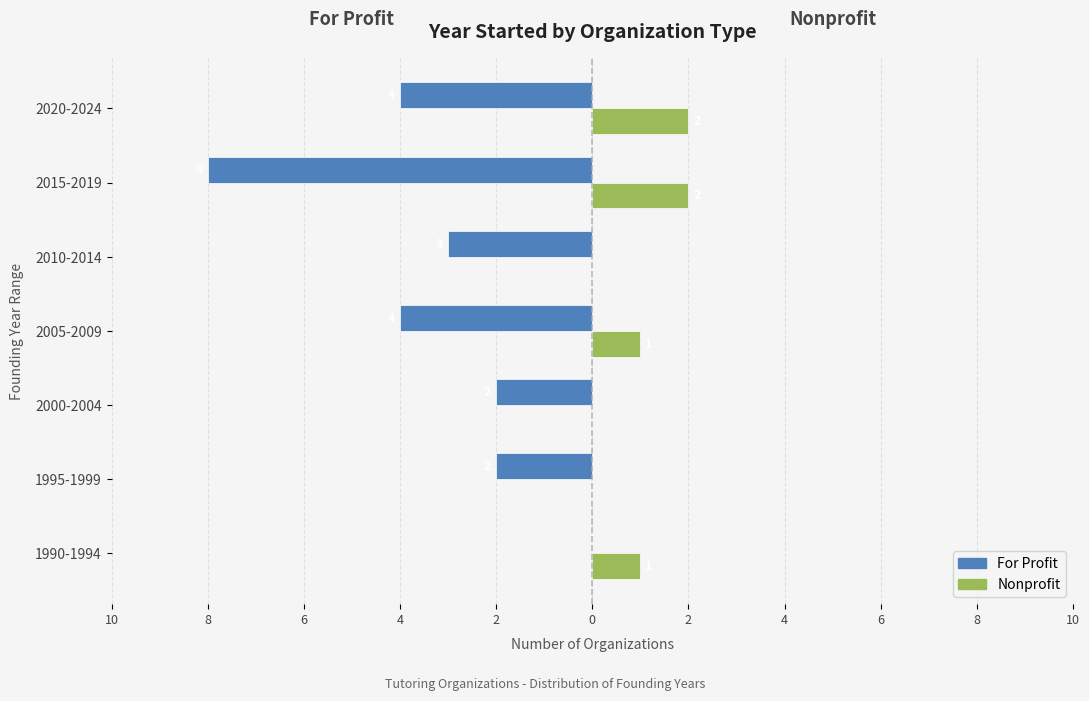

Reading right to left, what are all the values shown in this chart?

For Profit: -4	-8	-3	-4	-2	-2	0
Nonprofit: 2	2	0	1	0	0	1